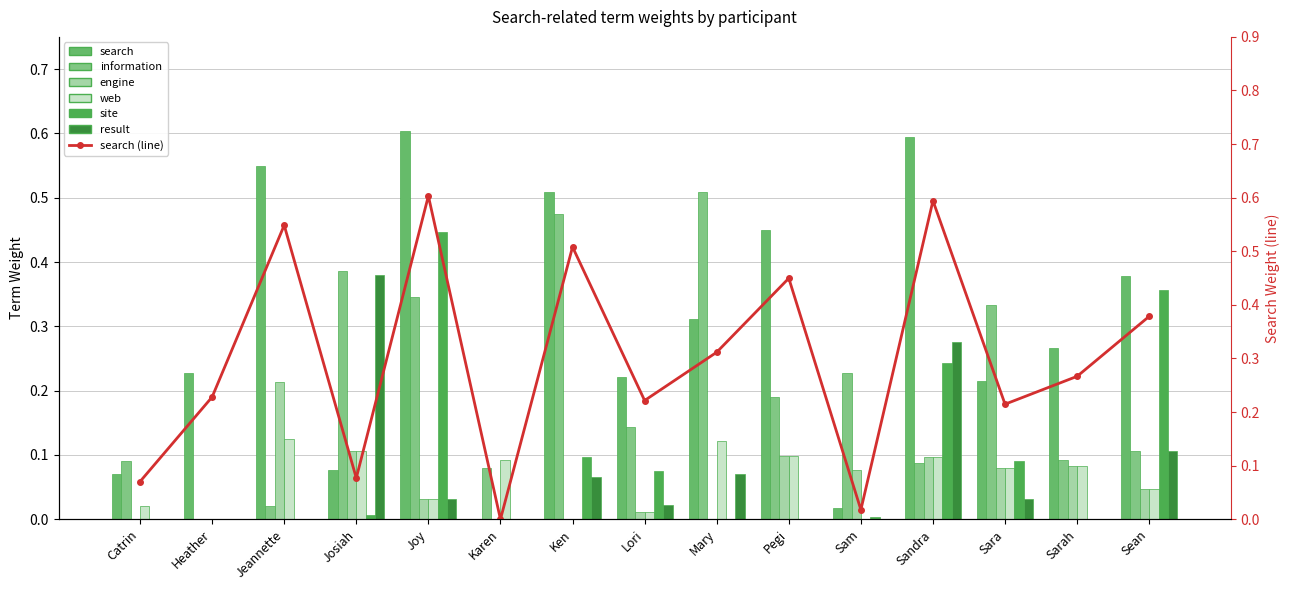

Reading left to right, transcribe all the data shown in this chart.

search: 0.1	0.2	0.5	0.1	0.6	0.0	0.5	0.2	0.3	0.4	0.0	0.6	0.2	0.3	0.4
information: 0.1	0.0	0.0	0.4	0.3	0.1	0.5	0.1	0.5	0.2	0.2	0.1	0.3	0.1	0.1
engine: 0.0	0.0	0.2	0.1	0.0	0.0	0.0	0.0	0.0	0.1	0.1	0.1	0.1	0.1	0.0
web: 0.0	0.0	0.1	0.1	0.0	0.1	0.0	0.0	0.1	0.1	0.0	0.1	0.1	0.1	0.0
site: 0.0	0.0	0.0	0.0	0.4	0.0	0.1	0.1	0.0	0.0	0.0	0.2	0.1	0.0	0.4
result: 0.0	0.0	0.0	0.4	0.0	0.0	0.1	0.0	0.1	0.0	0.0	0.3	0.0	0.0	0.1